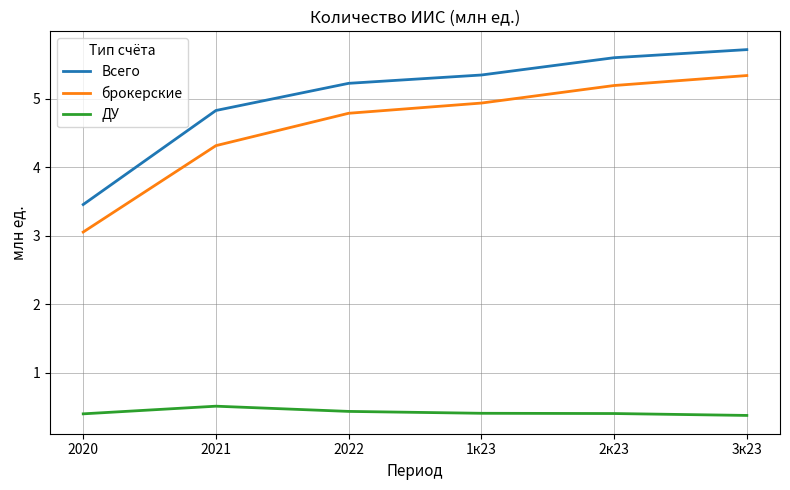

What position from the left is 2к23?

5